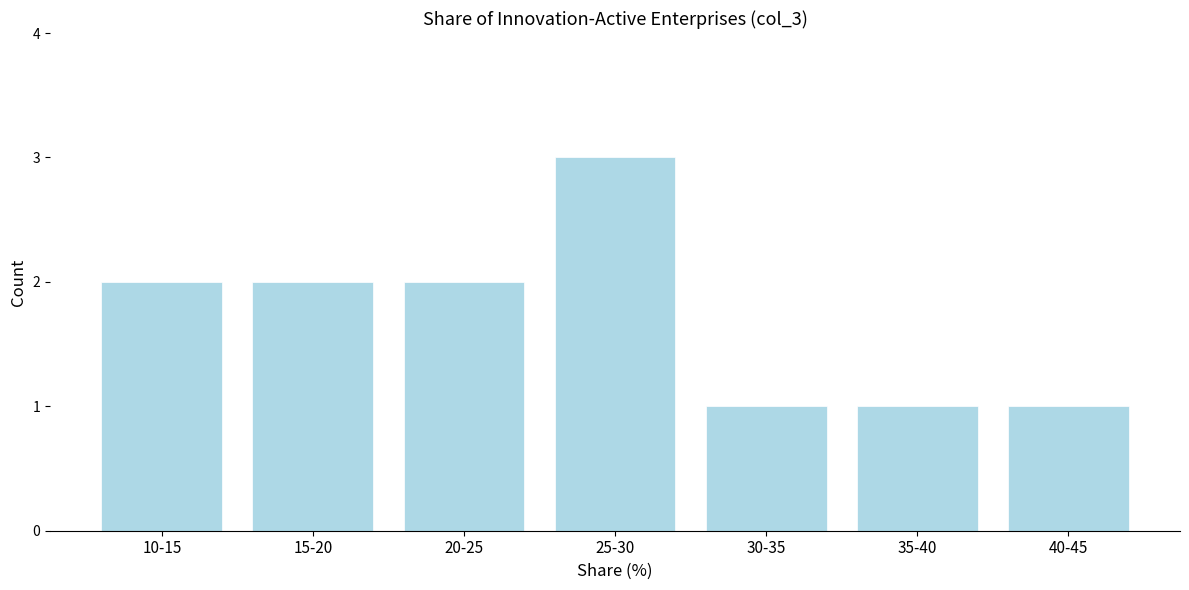

Reading left to right, what are all the values shown in this chart?

2	2	2	3	1	1	1